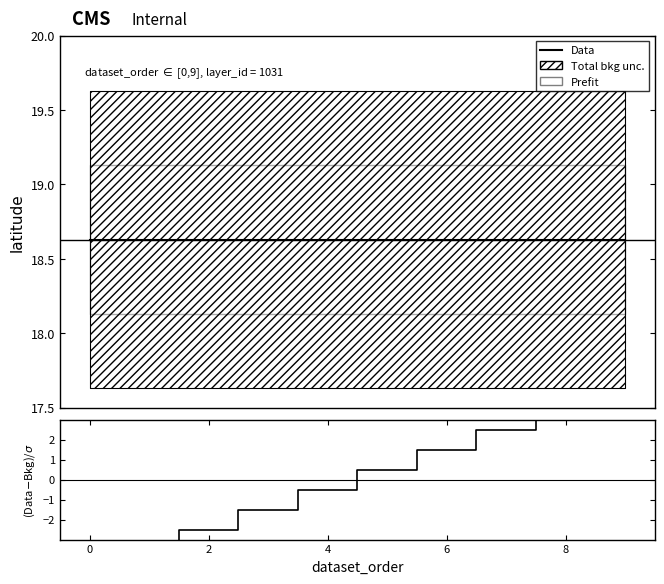

Reading left to right, extract all data points from this chart.

Data: 18.6	18.6	18.6	18.6	18.6	18.6	18.6	18.6	18.6	18.6
(Data-Bkg)/σ: -4.5	-3.5	-2.5	-1.5	-0.5	0.5	1.5	2.5	3.5	4.5